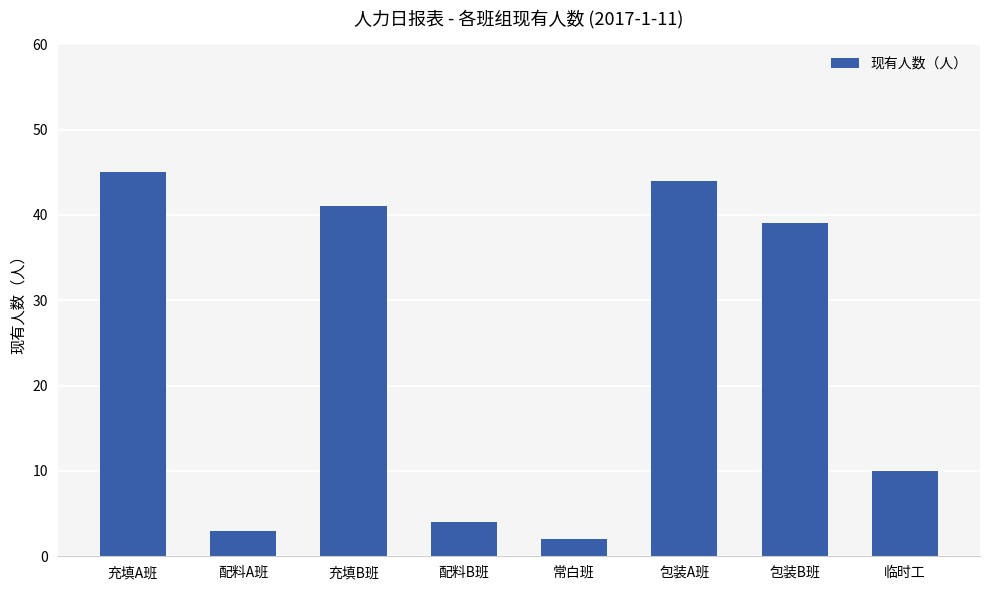

How many categories are shown in the chart?

8